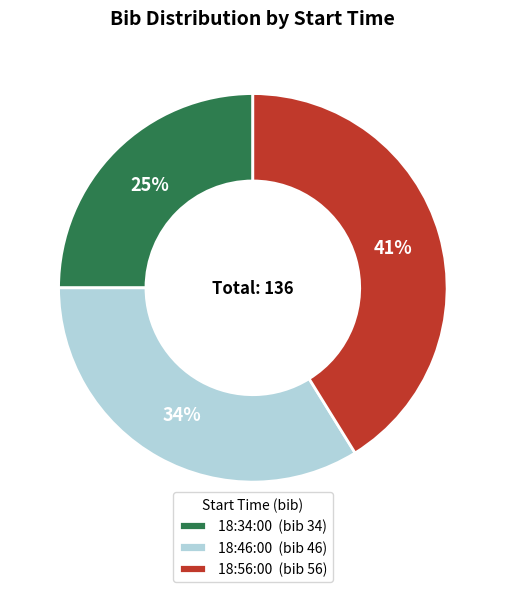

Is it true that 18:34:00 is 32% of the pie?

False